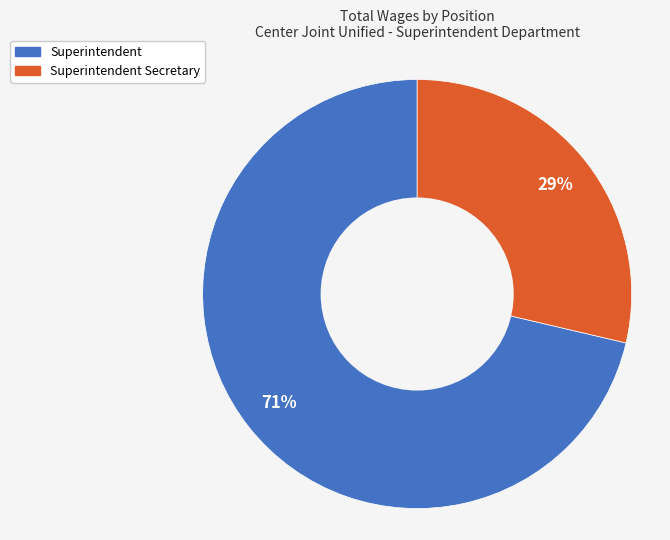

Which has a higher value, Superintendent Secretary or Superintendent?

Superintendent